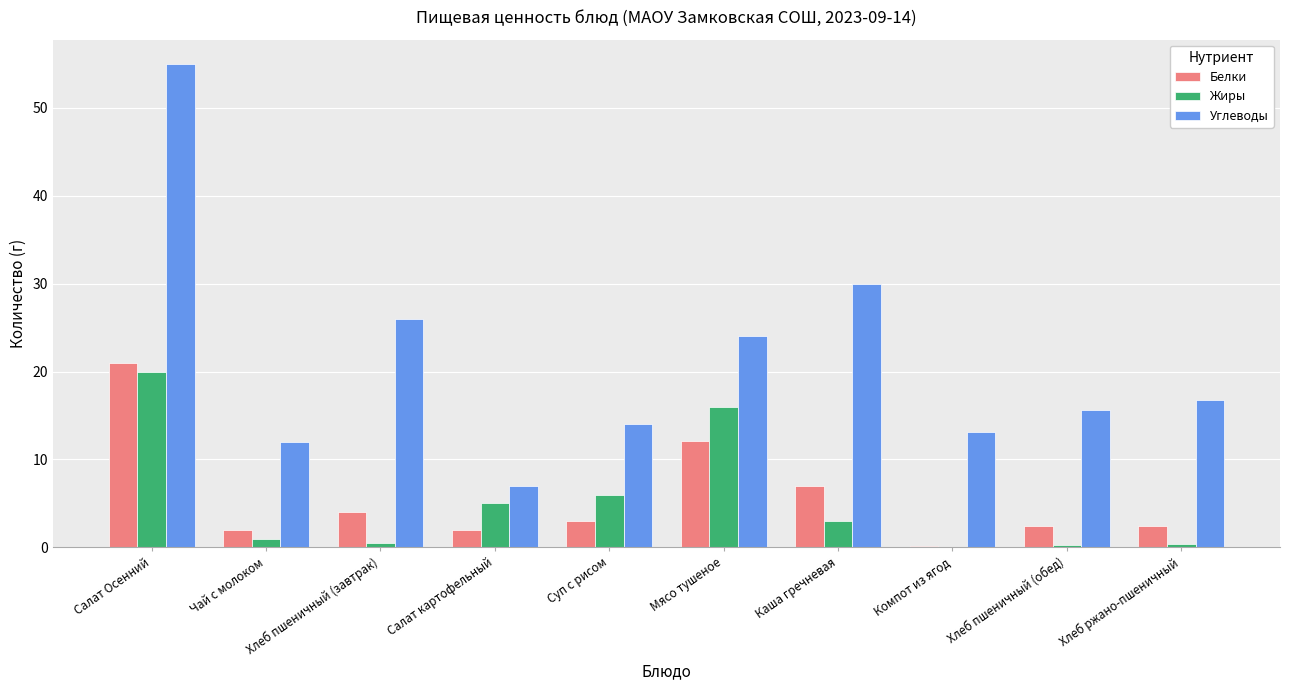

What is the sum of the Жиры values at Хлеб пшеничный (обед) and Суп с рисом?

6.3